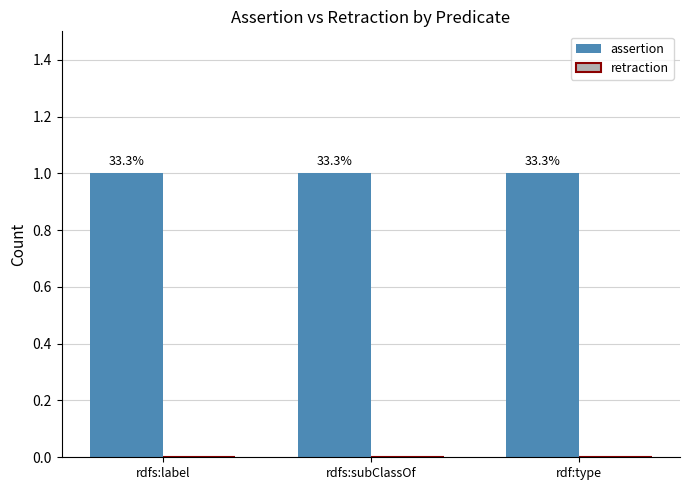

Which series has the widest spread of values?

assertion